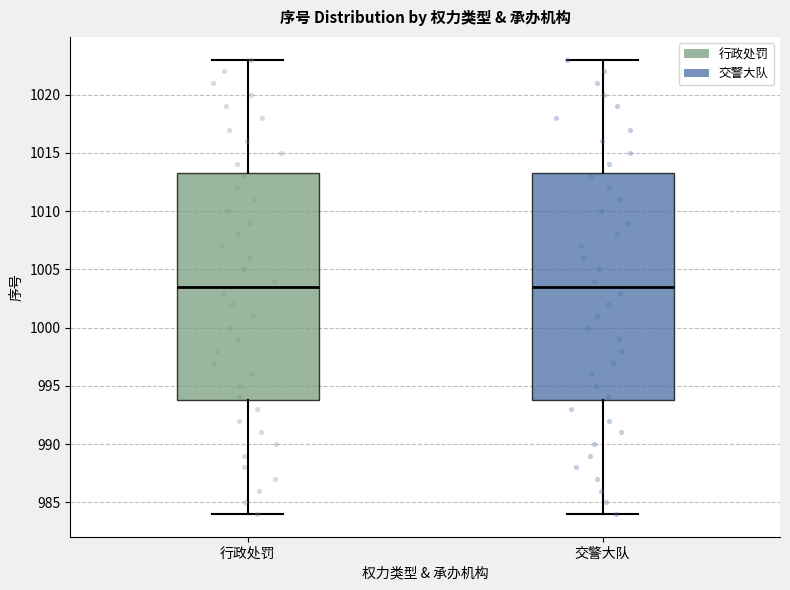

Where is the lower edge of the box for 交警大队 on the y-axis? The values are not printed on the chart, so give them approximately, as read against the axis.

994.0